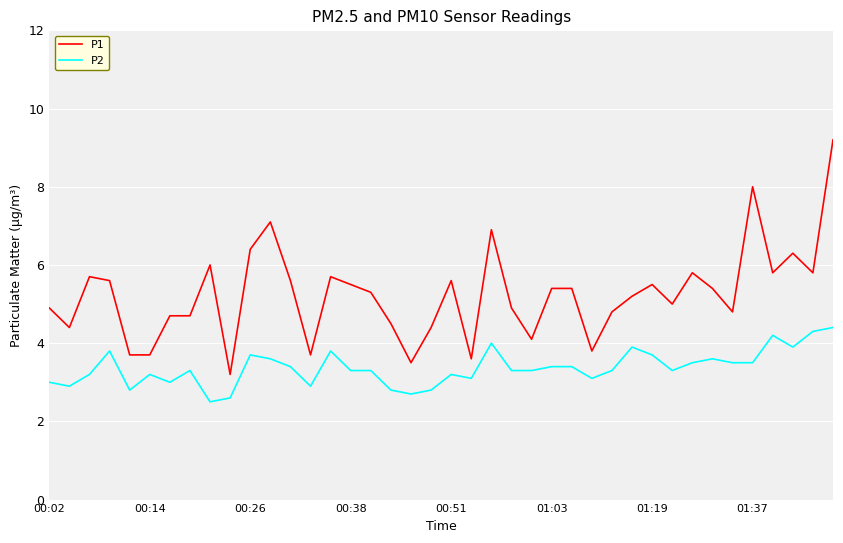

Reading left to right, list all the values displayed in this chart.

P1: 4.9	4.4	5.7	5.6	3.7	3.7	4.7	4.7	6.0	3.2	6.4	7.1	5.6	3.7	5.7	5.5	5.3	4.5	3.5	4.4	5.6	3.6	6.9	4.9	4.1	5.4	5.4	3.8	4.8	5.2	5.5	5.0	5.8	5.4	4.8	8.0	5.8	6.3	5.8	9.2
P2: 3.0	2.9	3.2	3.8	2.8	3.2	3.0	3.3	2.5	2.6	3.7	3.6	3.4	2.9	3.8	3.3	3.3	2.8	2.7	2.8	3.2	3.1	4.0	3.3	3.3	3.4	3.4	3.1	3.3	3.9	3.7	3.3	3.5	3.6	3.5	3.5	4.2	3.9	4.3	4.4